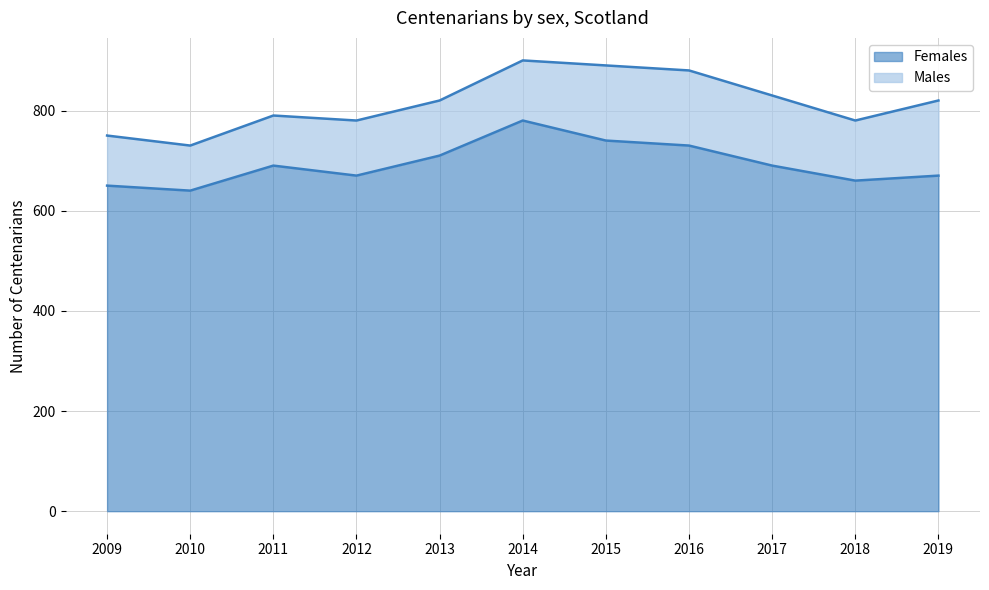

At which label does the data first exceed 690?

2013